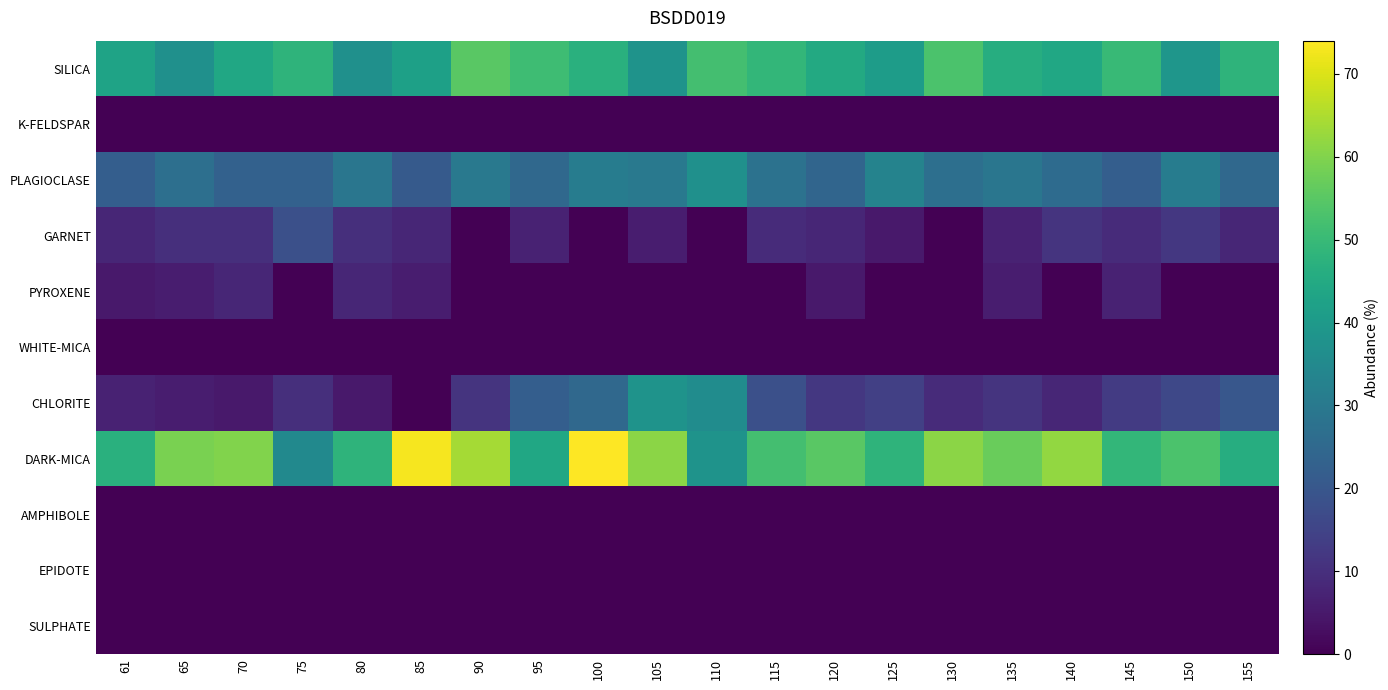

Reading left to right, transcribe all the data shown in this chart.

SILICA: 61=43	65=37	70=44	75=48	80=37	85=42	90=55	95=51	100=47	105=38	110=52	115=49	120=45	125=41	130=53	135=46	140=44	145=50	150=39	155=48
K-FELDSPAR: 61=0	65=0	70=0	75=0	80=0	85=0	90=0	95=0	100=0	105=0	110=0	115=0	120=0	125=0	130=0	135=0	140=0	145=0	150=0	155=0
PLAGIOCLASE: 61=22	65=27	70=23	75=23	80=29	85=21	90=30	95=25	100=31	105=30	110=37	115=28	120=24	125=33	130=27	135=29	140=26	145=22	150=31	155=25
GARNET: 61=8	65=10	70=10	75=18	80=10	85=8	90=0	95=7	100=0	105=6	110=0	115=9	120=8	125=5	130=0	135=7	140=11	145=9	150=12	155=8
PYROXENE: 61=5	65=6	70=8	75=0	80=8	85=6	90=0	95=0	100=0	105=0	110=0	115=0	120=5	125=0	130=0	135=6	140=0	145=7	150=0	155=0
WHITE-MICA: 61=0	65=0	70=0	75=0	80=0	85=0	90=0	95=0	100=0	105=0	110=0	115=0	120=0	125=0	130=0	135=0	140=0	145=0	150=0	155=0
CHLORITE: 61=7	65=6	70=5	75=10	80=5	85=0	90=11	95=22	100=25	105=38	110=36	115=18	120=12	125=14	130=9	135=11	140=8	145=13	150=16	155=20
DARK-MICA: 61=47	65=59	70=60	75=35	80=48	85=73	90=64	95=44	100=74	105=61	110=38	115=52	120=55	125=48	130=61	135=57	140=62	145=49	150=53	155=46
AMPHIBOLE: 61=0	65=0	70=0	75=0	80=0	85=0	90=0	95=0	100=0	105=0	110=0	115=0	120=0	125=0	130=0	135=0	140=0	145=0	150=0	155=0
EPIDOTE: 61=0	65=0	70=0	75=0	80=0	85=0	90=0	95=0	100=0	105=0	110=0	115=0	120=0	125=0	130=0	135=0	140=0	145=0	150=0	155=0
SULPHATE: 61=0	65=0	70=0	75=0	80=0	85=0	90=0	95=0	100=0	105=0	110=0	115=0	120=0	125=0	130=0	135=0	140=0	145=0	150=0	155=0